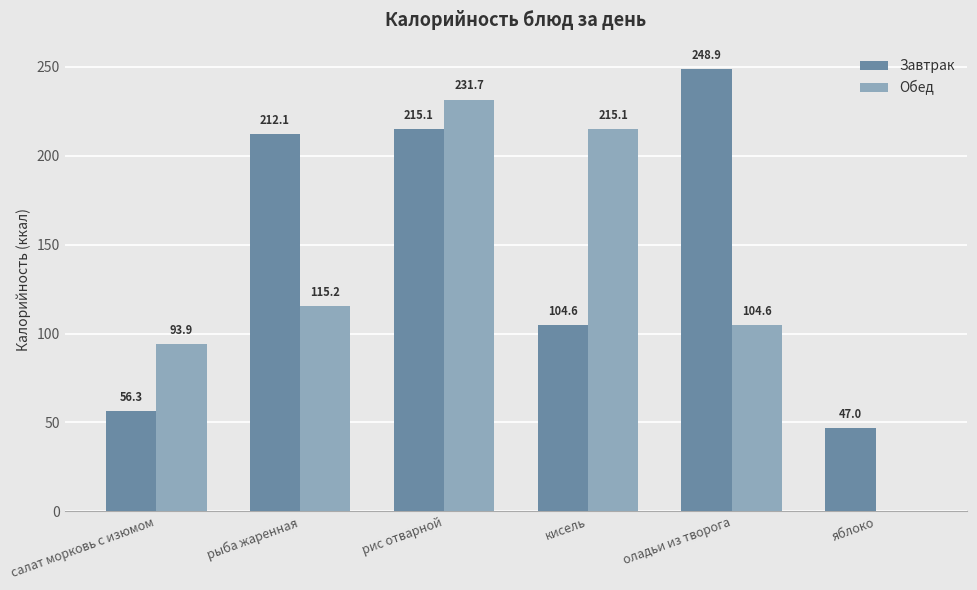

Between оладьи из творога and яблоко, which series saw the biggest shift?

Завтрак